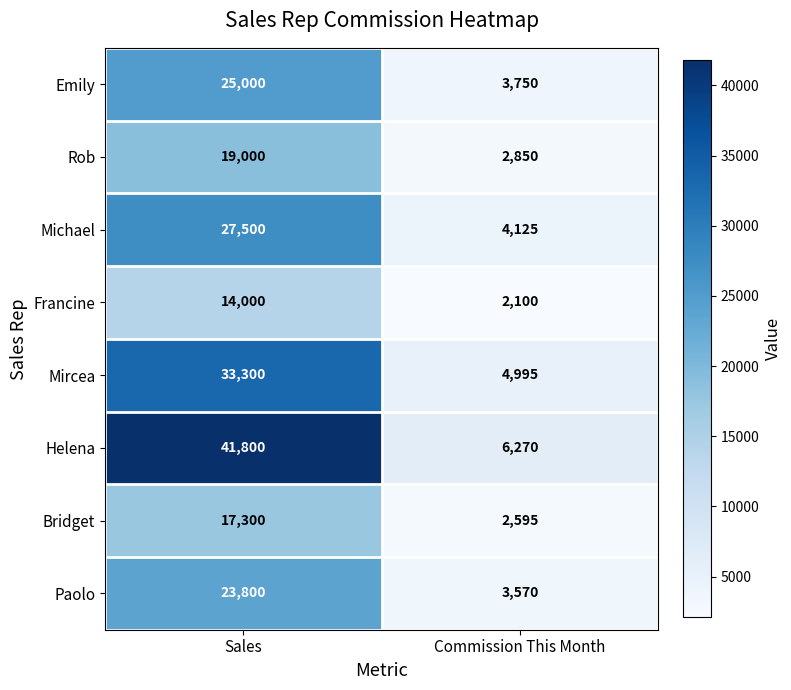

Is it true that Emily equals 8705 at Sales?

False